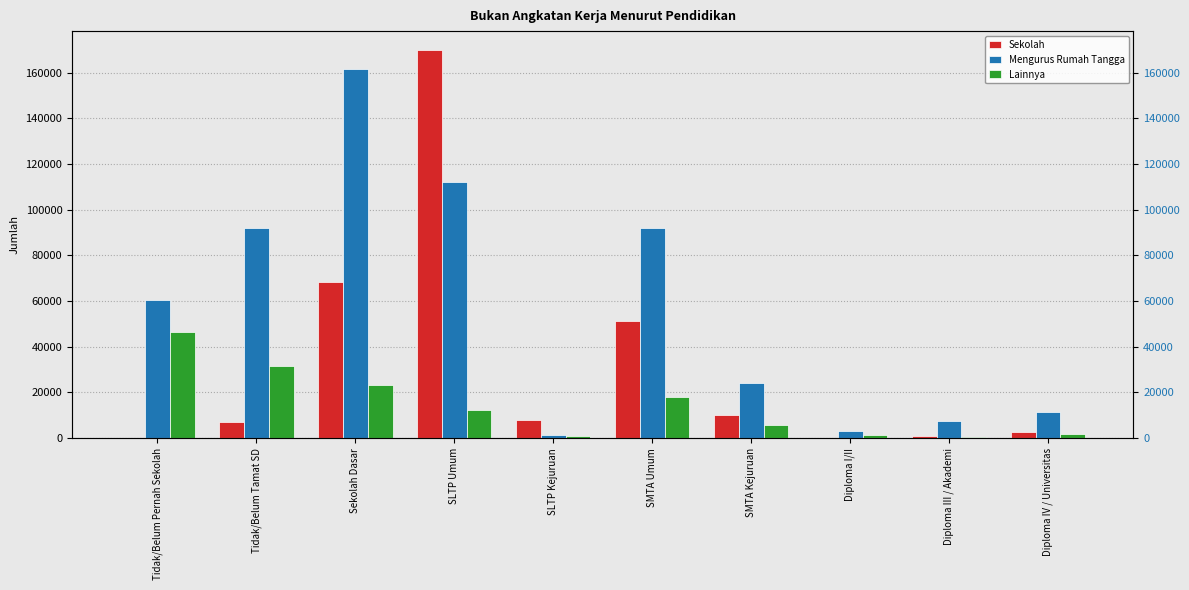

How many data points does each series have?

10